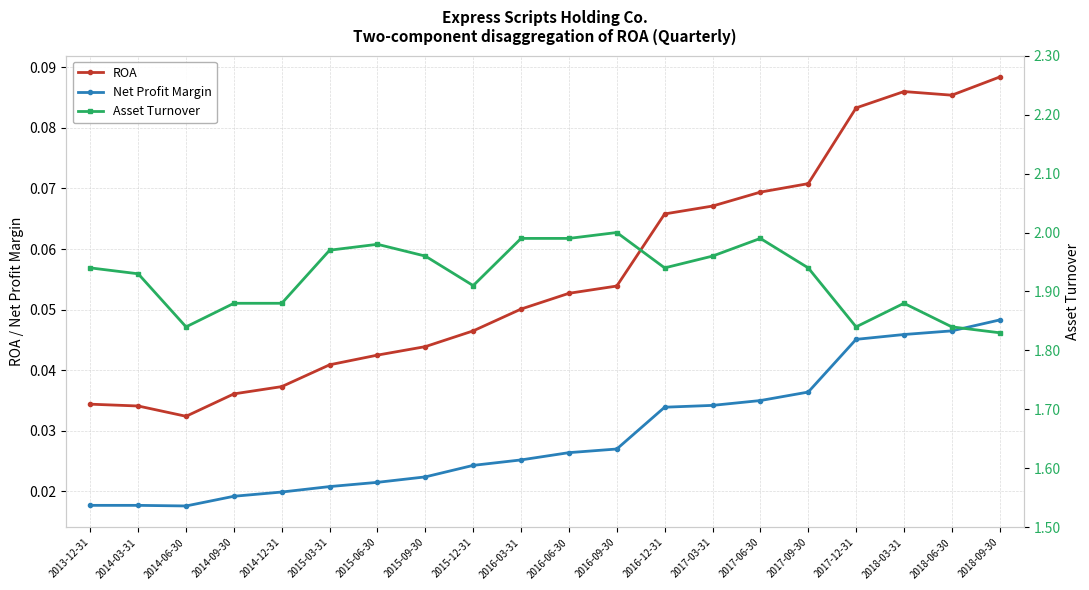

At which category does ROA reach its first local valley?

2014-06-30